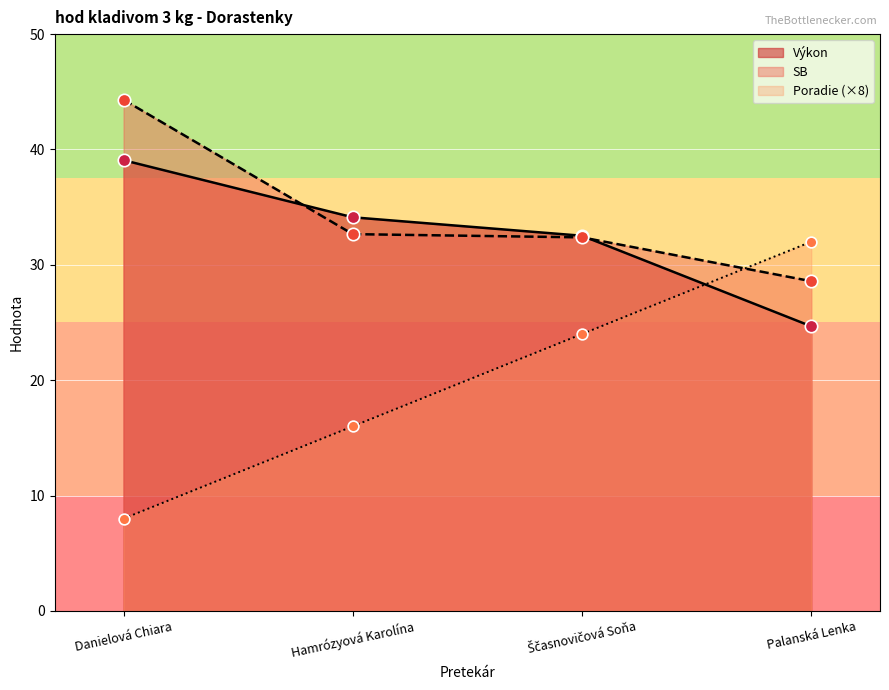

What is the total value across all series at Palanská Lenka?

85.2